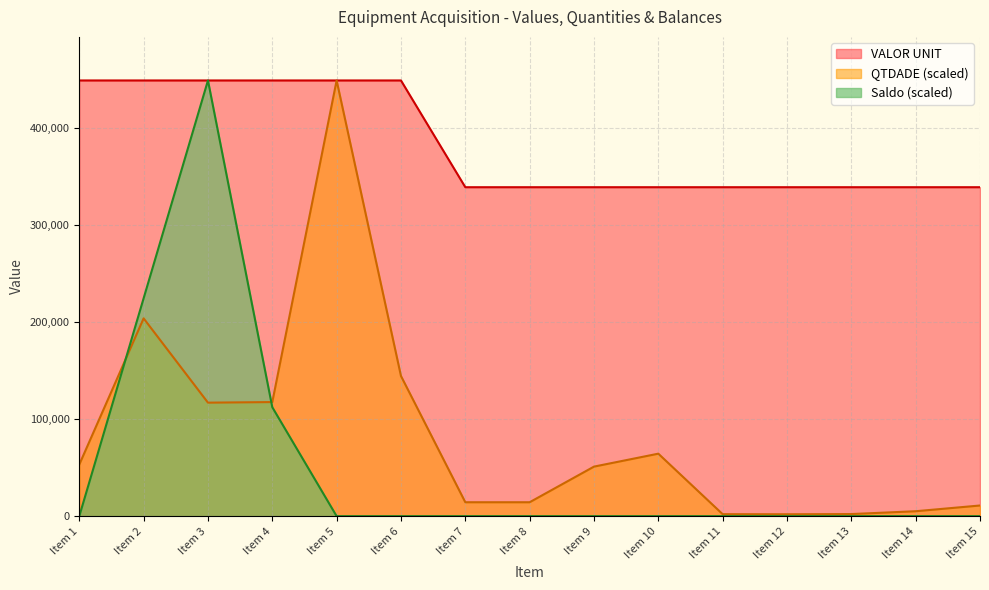

How many lines are shown in the chart?

3